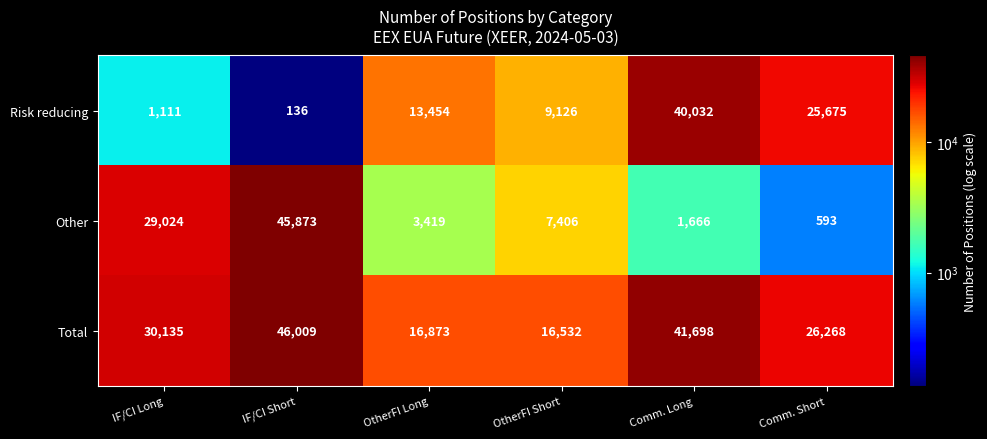

What is the maximum value shown in the chart?

46009